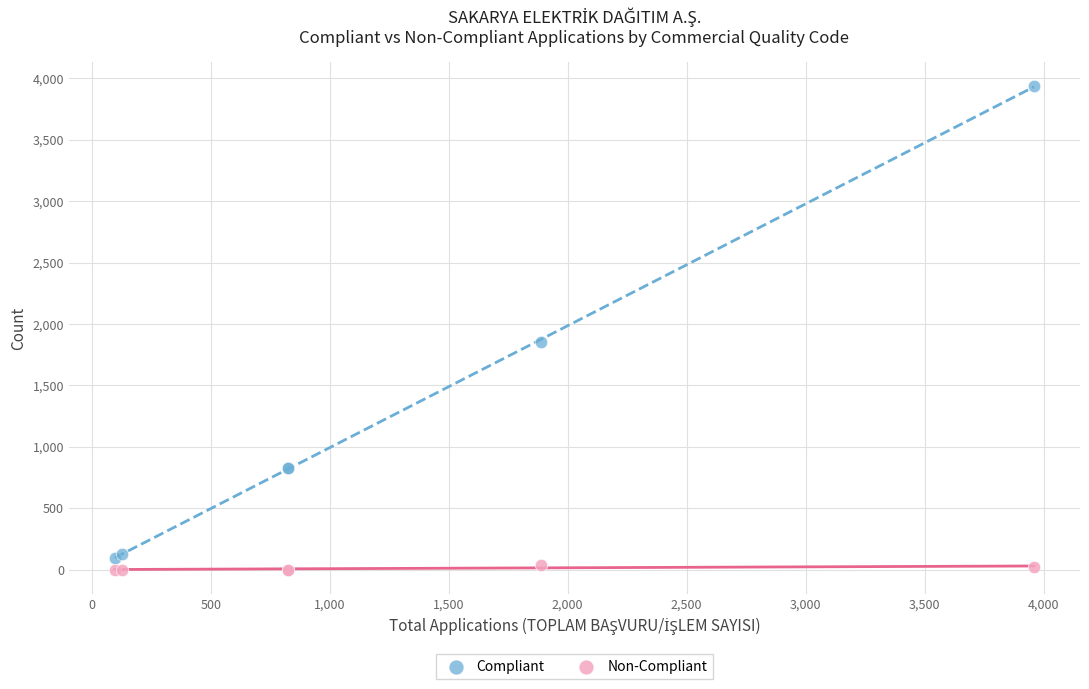

Which series has the largest Y range (max minus min)?

Compliant